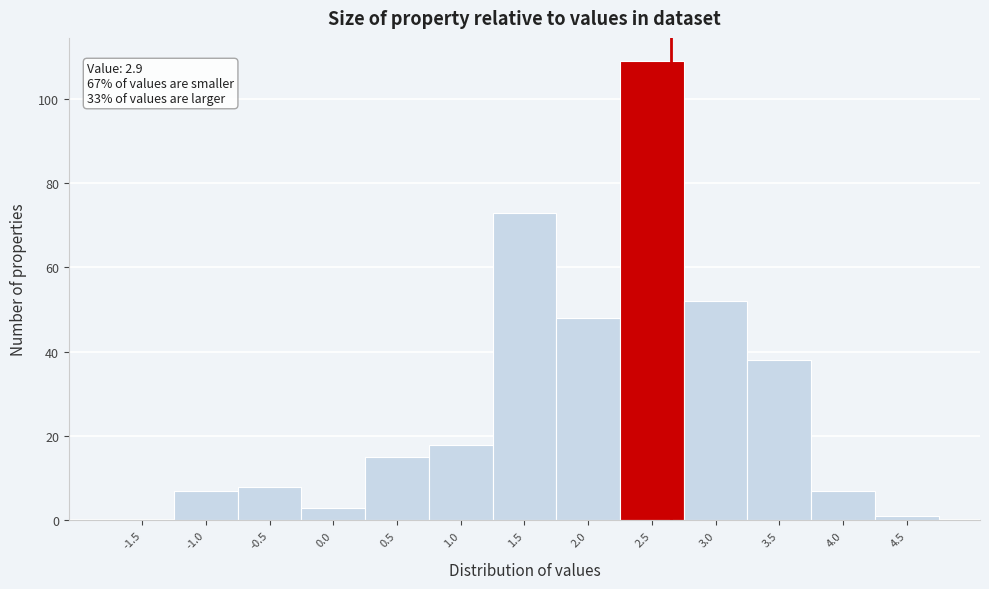

Reading left to right, extract all data points from this chart.

-1.5=0	-1.0=7	-0.5=8	0.0=3	0.5=15	1.0=18	1.5=73	2.0=48	2.5=109	3.0=52	3.5=38	4.0=7	4.5=1